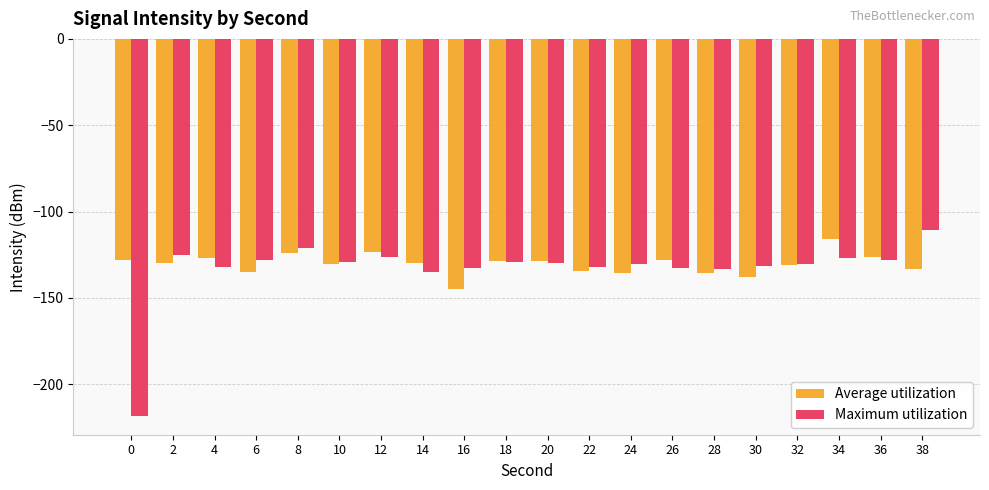

What is the approximate value of Maximum utilization at 34?

-126.6